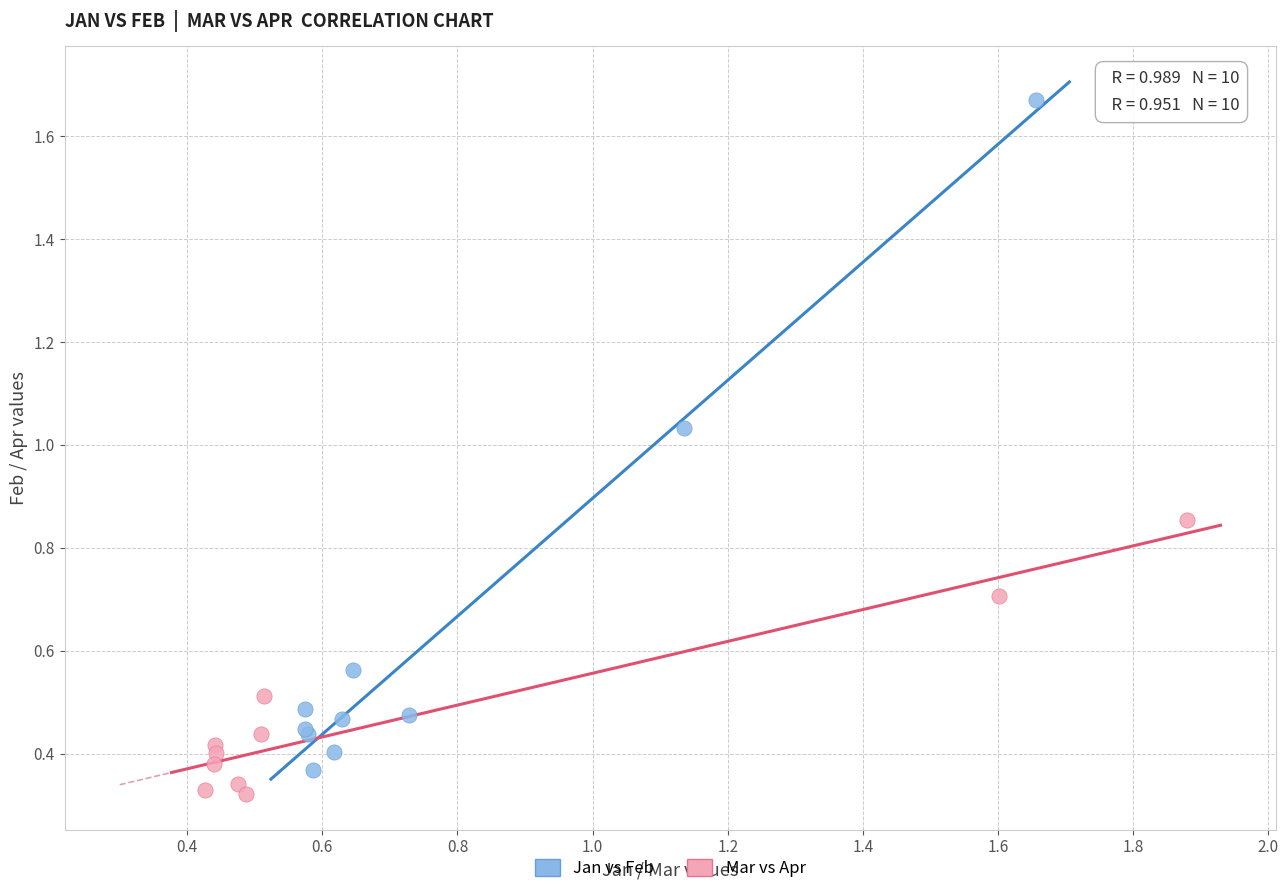

Which series has the largest Y range (max minus min)?

Jan vs Feb